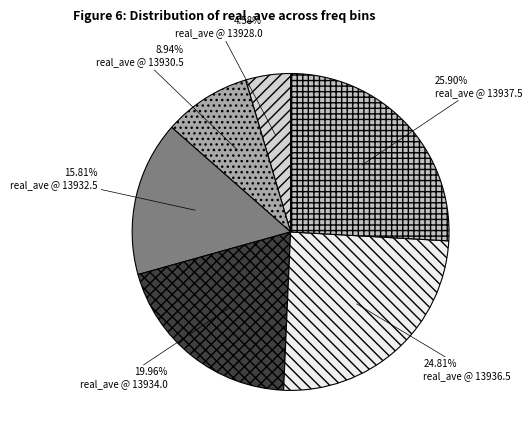

How many segments does this pie chart have?

6